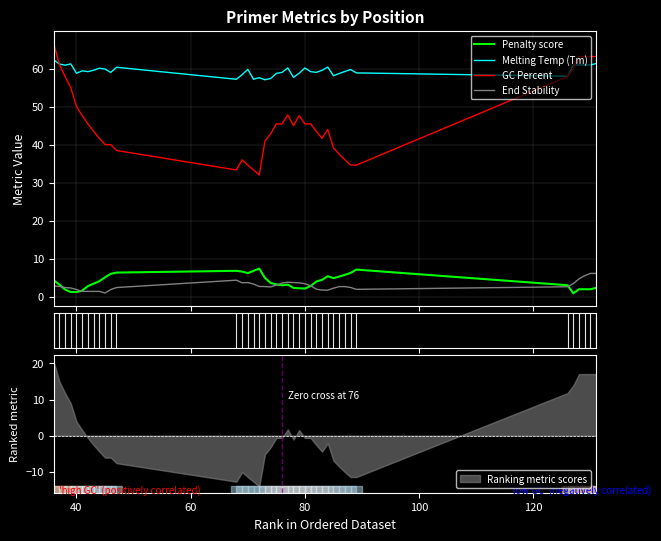

What is the highest value of the Penalty score series?

7.4